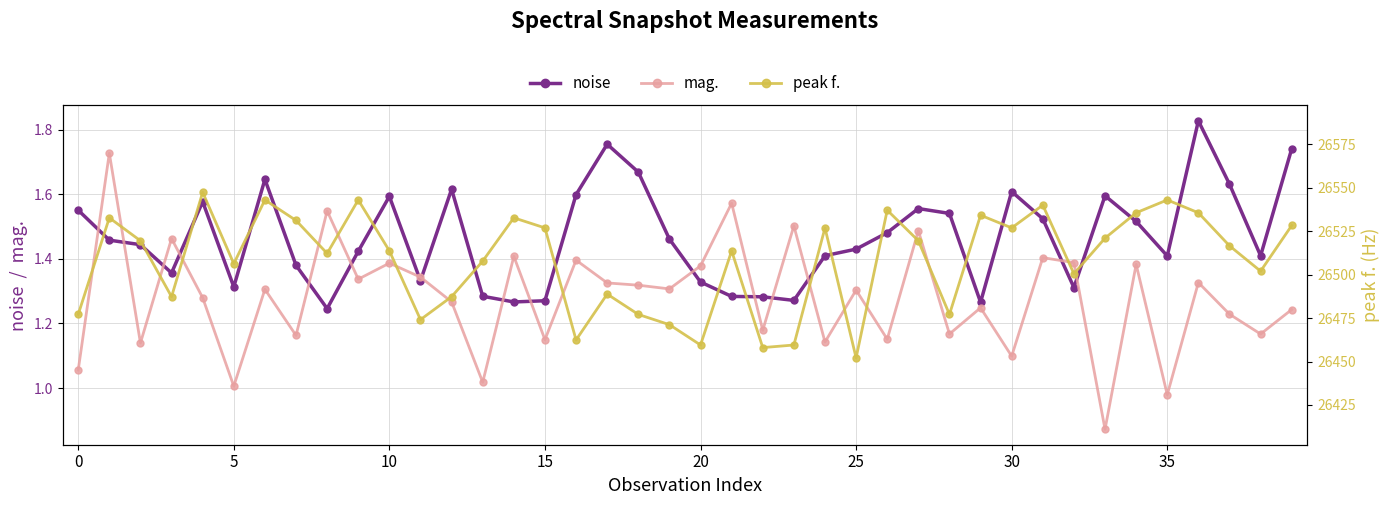

How many values in the peak f. series are below 26516?

20